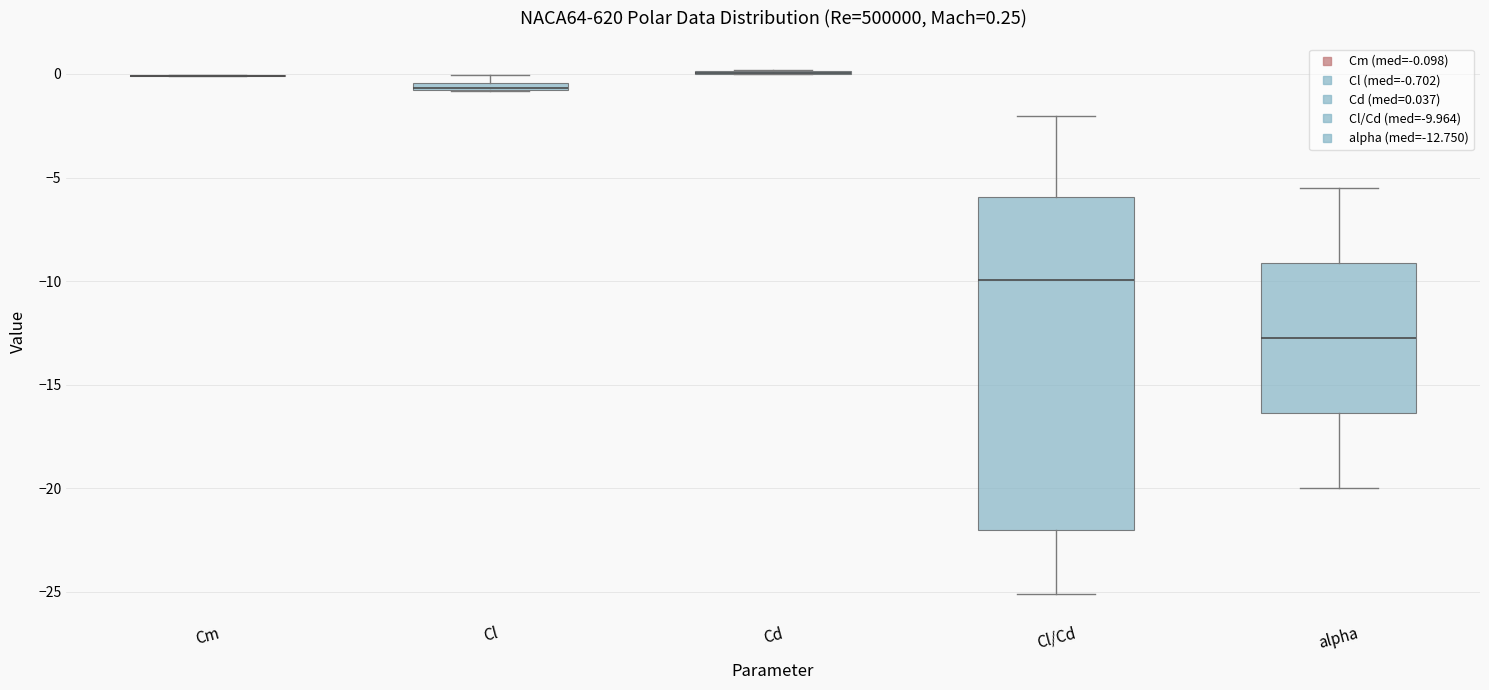

Which box is the tallest, from its lower edge to its upper edge?

Cl/Cd